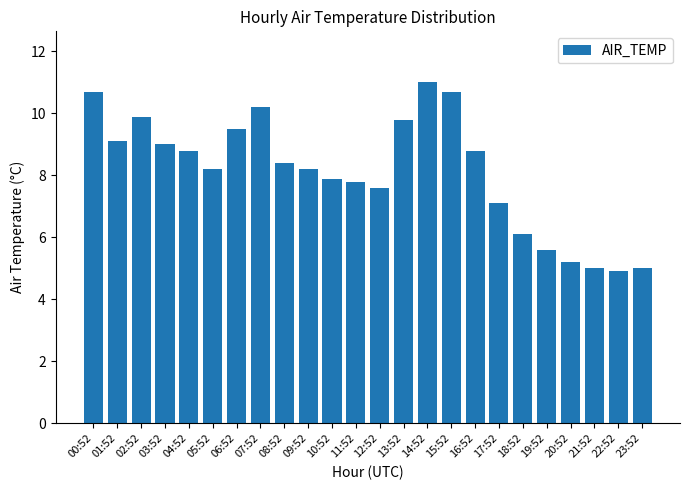

What is the change in value from 16:52 to 23:52?

-3.8